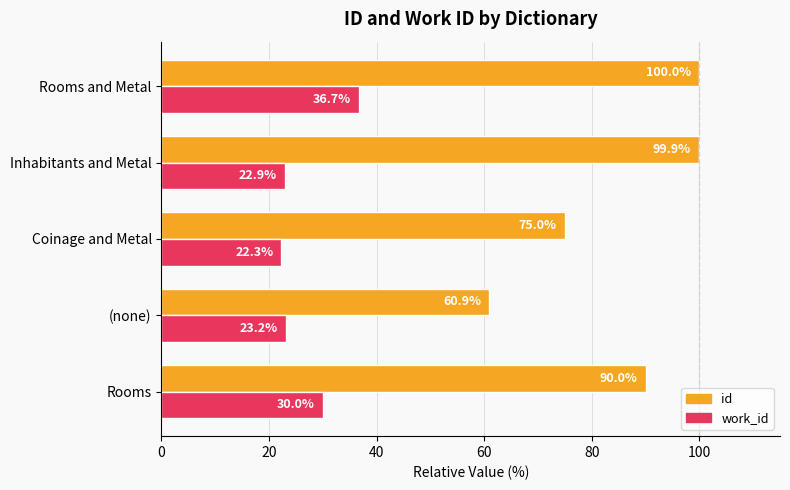

List the series in order of their overall mean, lowest first.

work_id, id